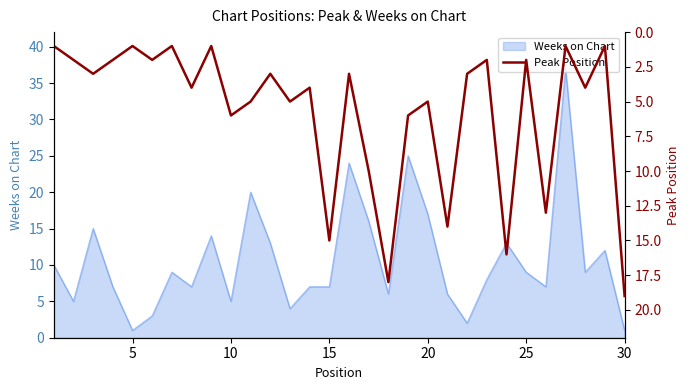

What is the maximum value for Weeks on Chart?

37